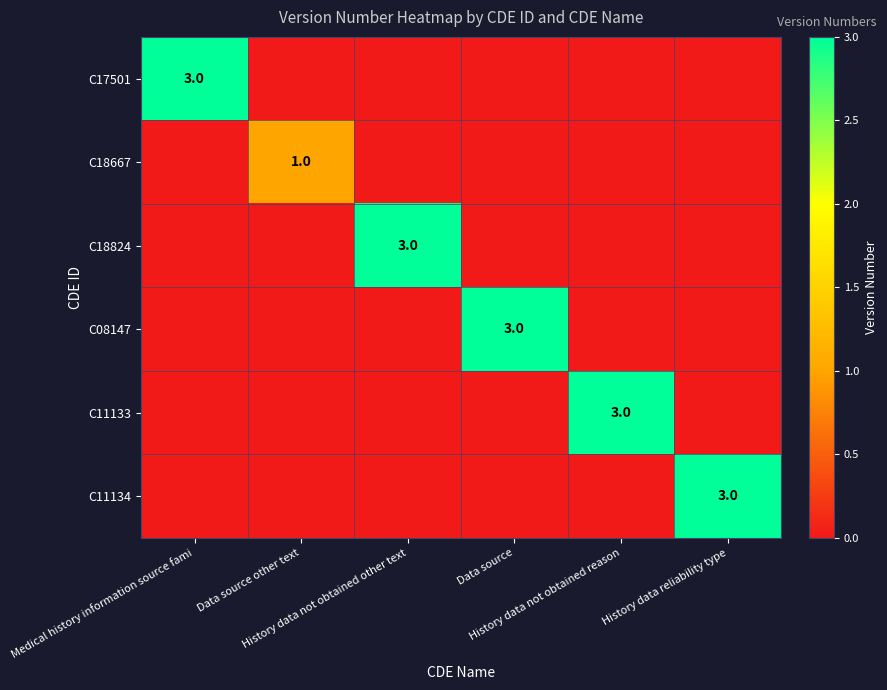

How many C18667 values are between 0 and 1?

6